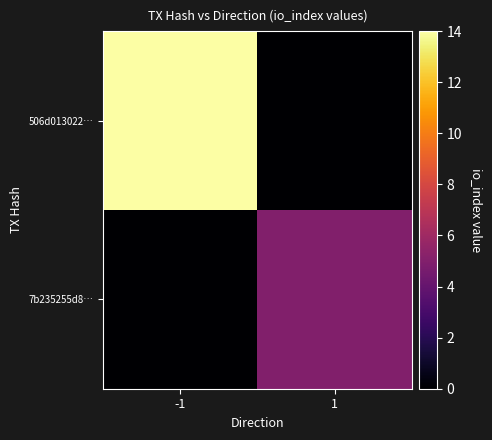

Between -1 and 1, which series saw the biggest shift?

506d013022…